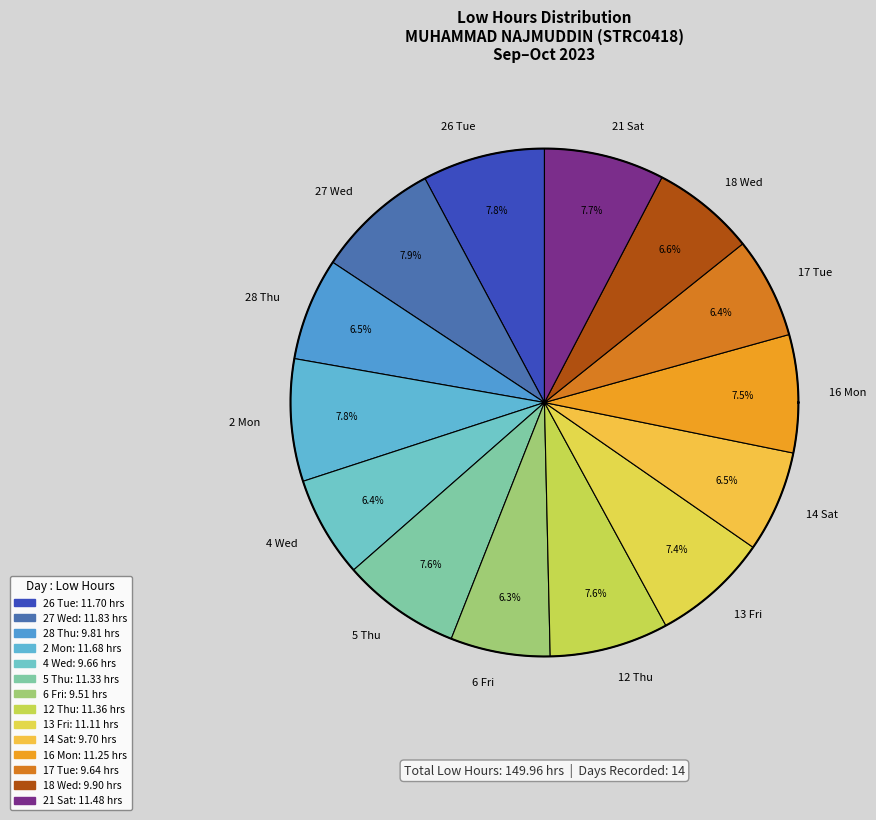

Rank the categories by value from highest to lowest.

27 Wed, 26 Tue, 2 Mon, 21 Sat, 12 Thu, 5 Thu, 16 Mon, 13 Fri, 18 Wed, 28 Thu, 14 Sat, 4 Wed, 17 Tue, 6 Fri